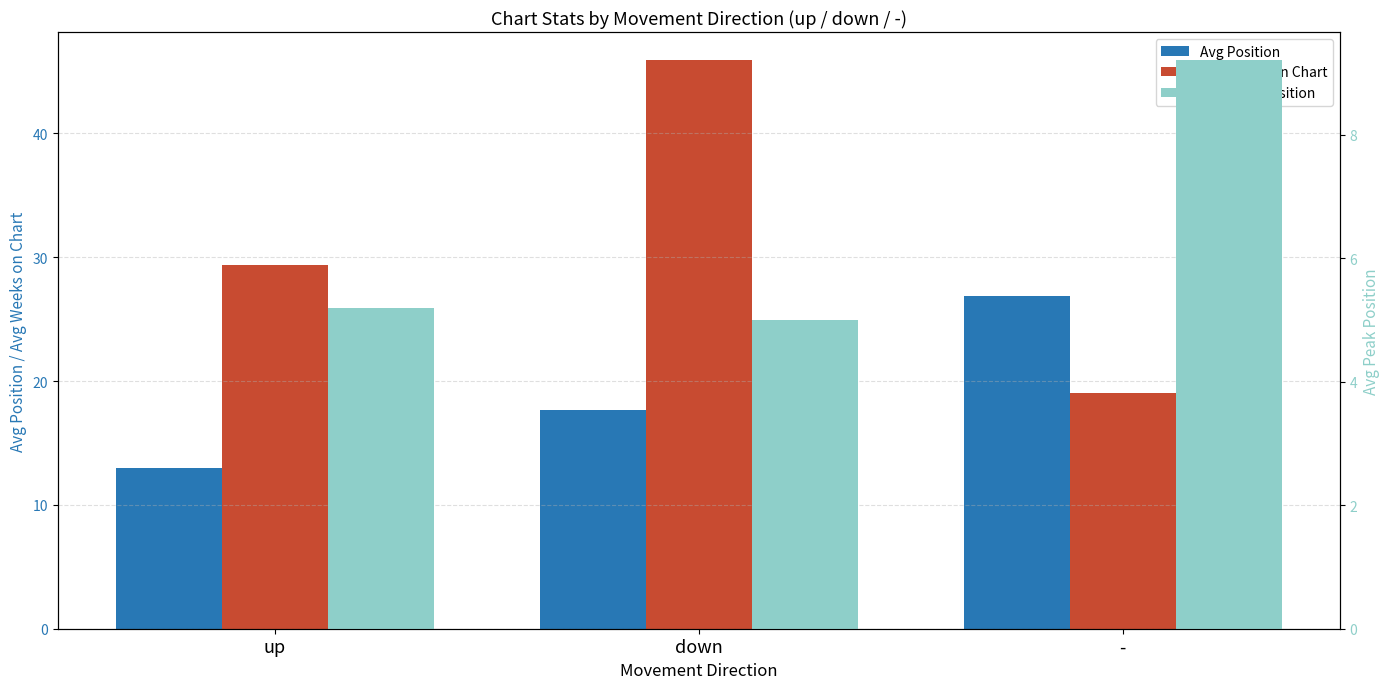

What is the spread (max minus min) of values at down?

40.9